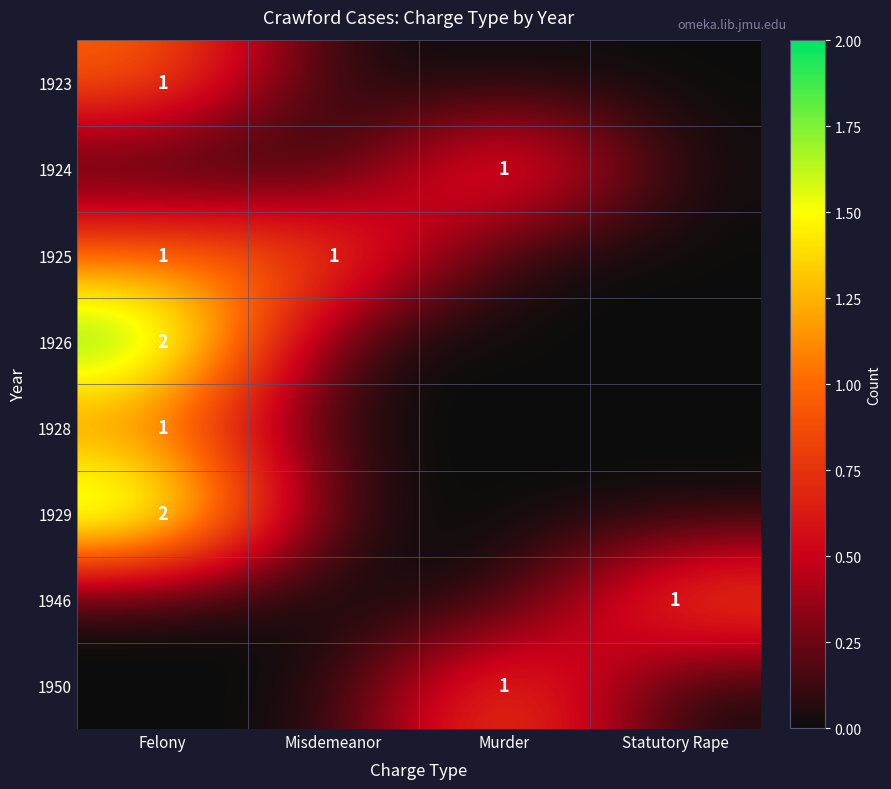

Is it true that 1929 equals 1 at Felony?

False